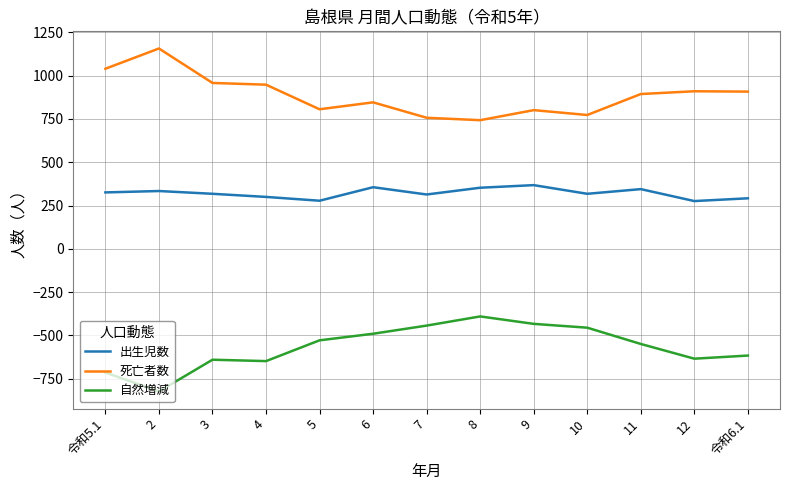

Rank the series at 7 from highest to lowest value.

死亡者数, 出生児数, 自然増減